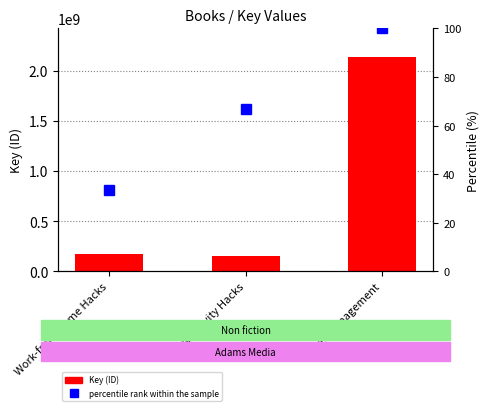

Which series has the largest total across all categories?

Key